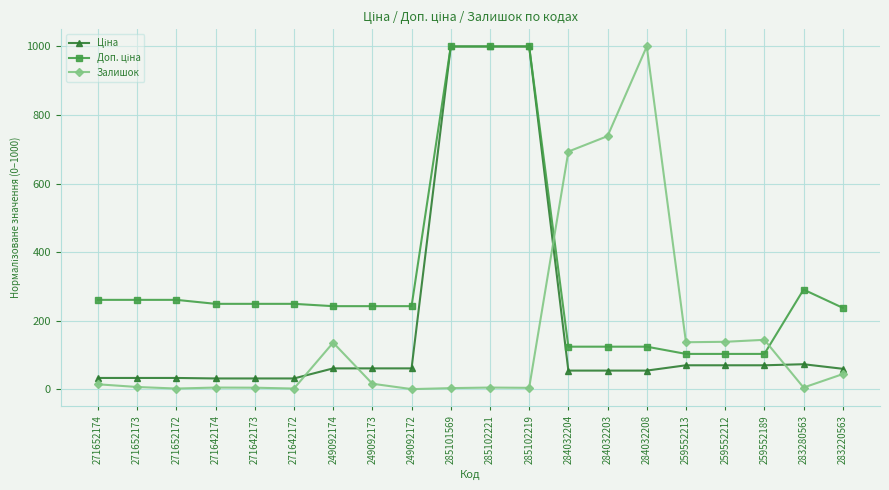

Where is Залишок nearest to the value 500?

284032204